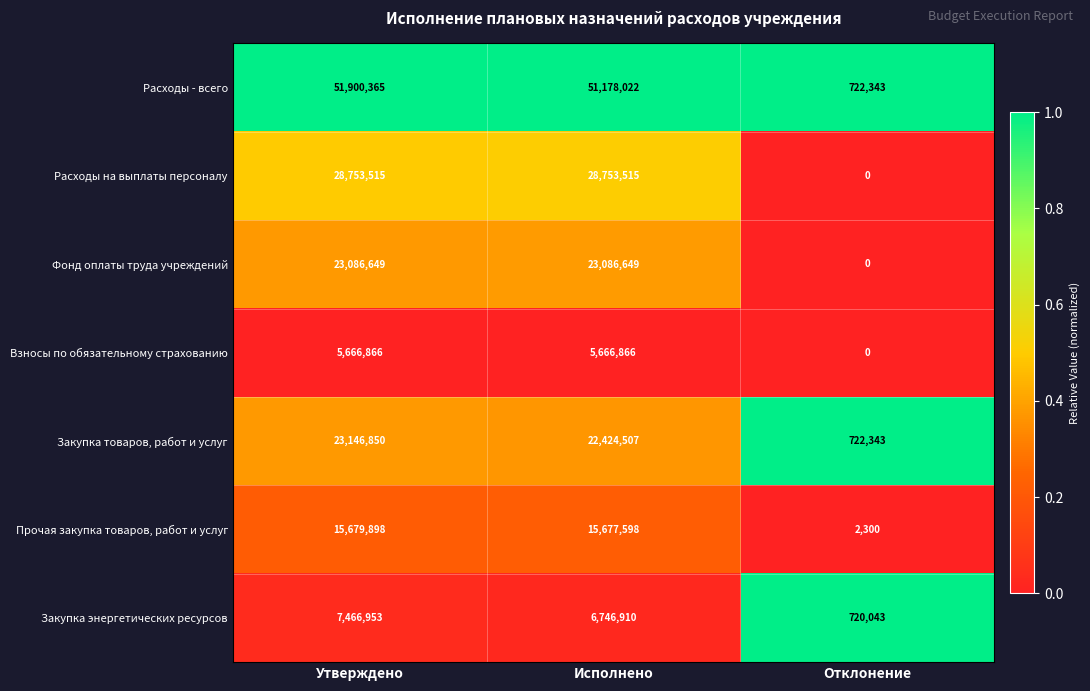

True or false: Прочая закупка товаров, работ и услуг has a value of 1571 at Отклонение.

False